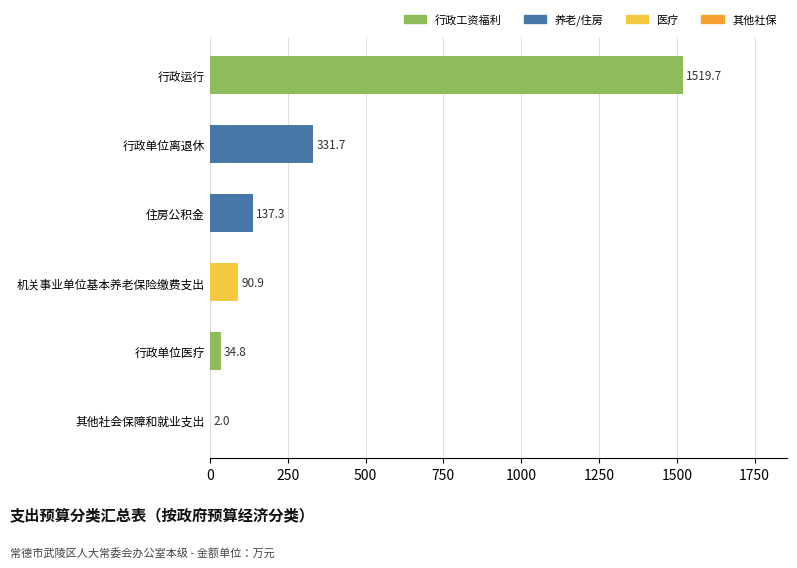

At which category does the chart reach its peak across all series?

行政运行